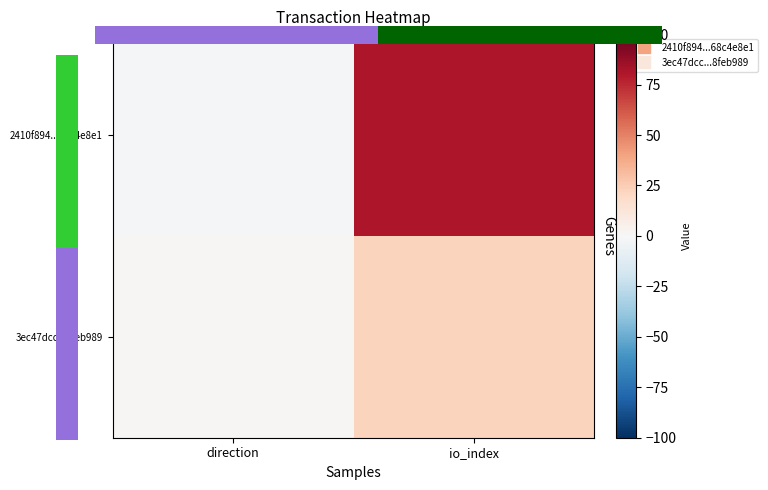

List the series in order of their peak value, highest first.

2410f894...68c4e8e1, 3ec47dcc...8feb989